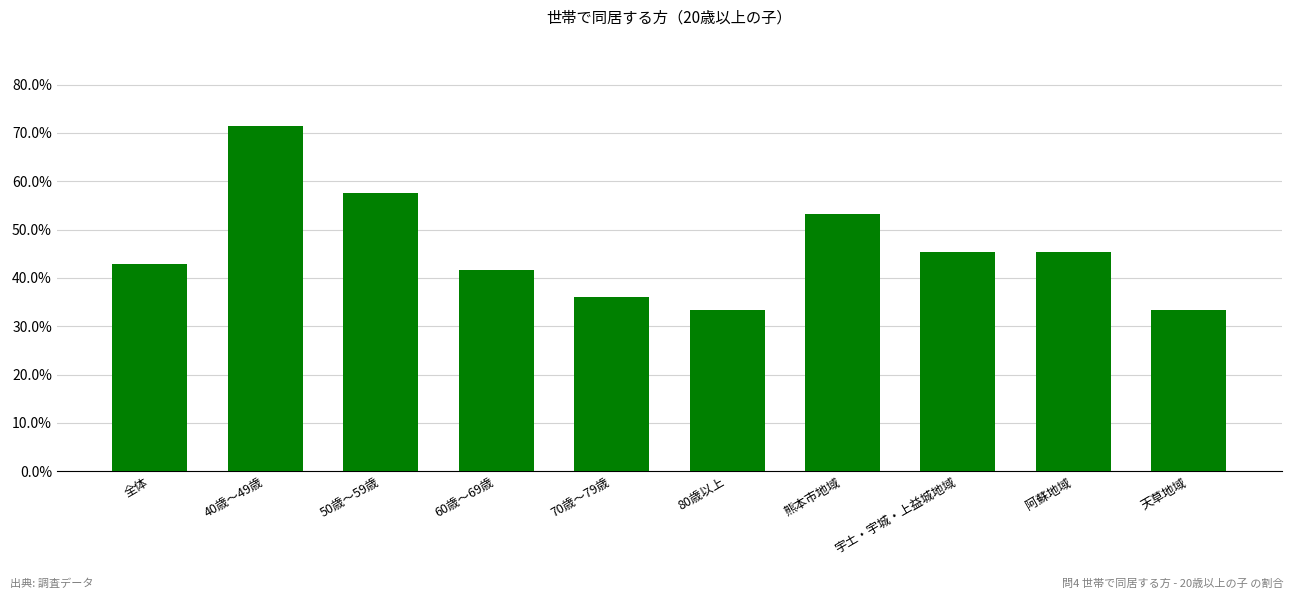

Are the bars horizontal?

No